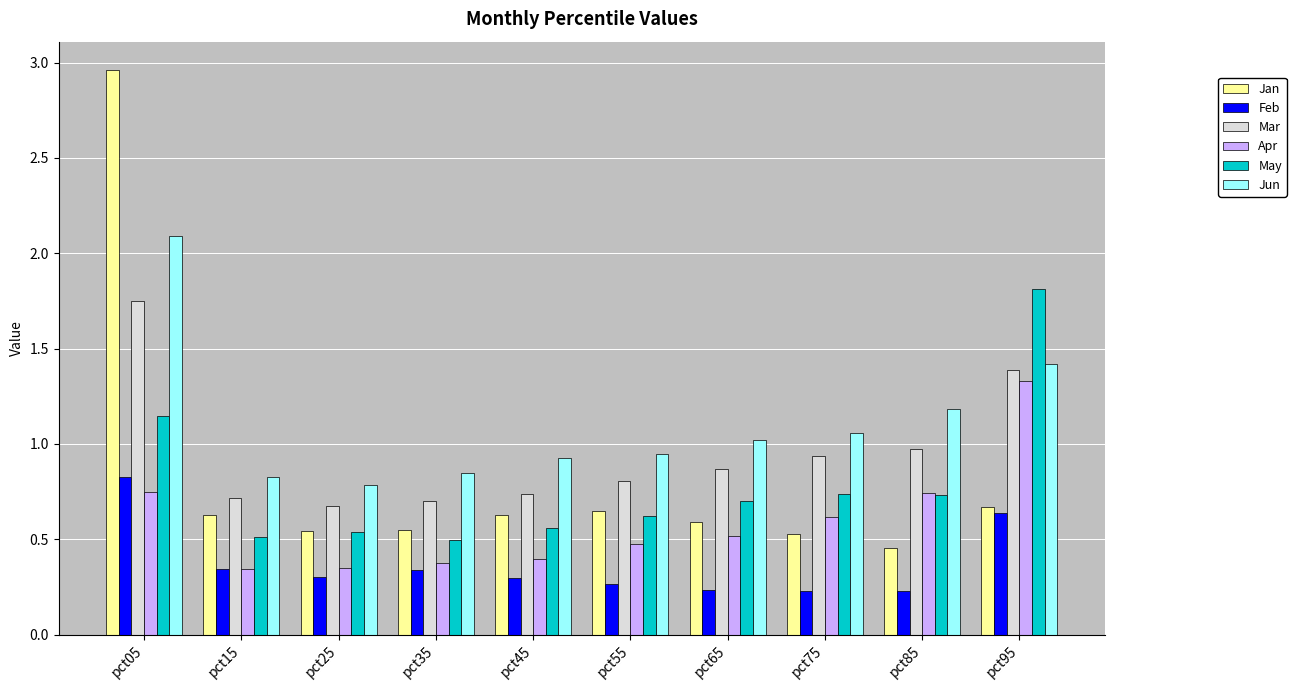

Is the value of Jan at pct15 greater than the value of Mar at pct85?

No